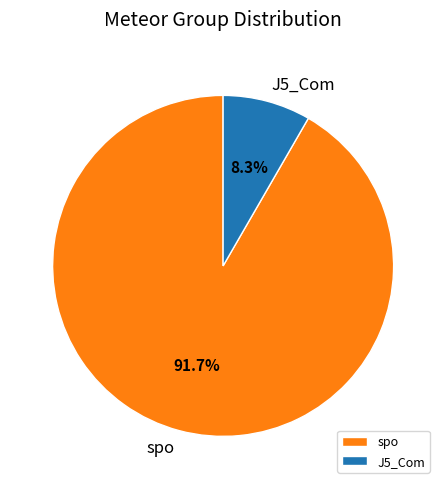

What is the majority slice?

spo